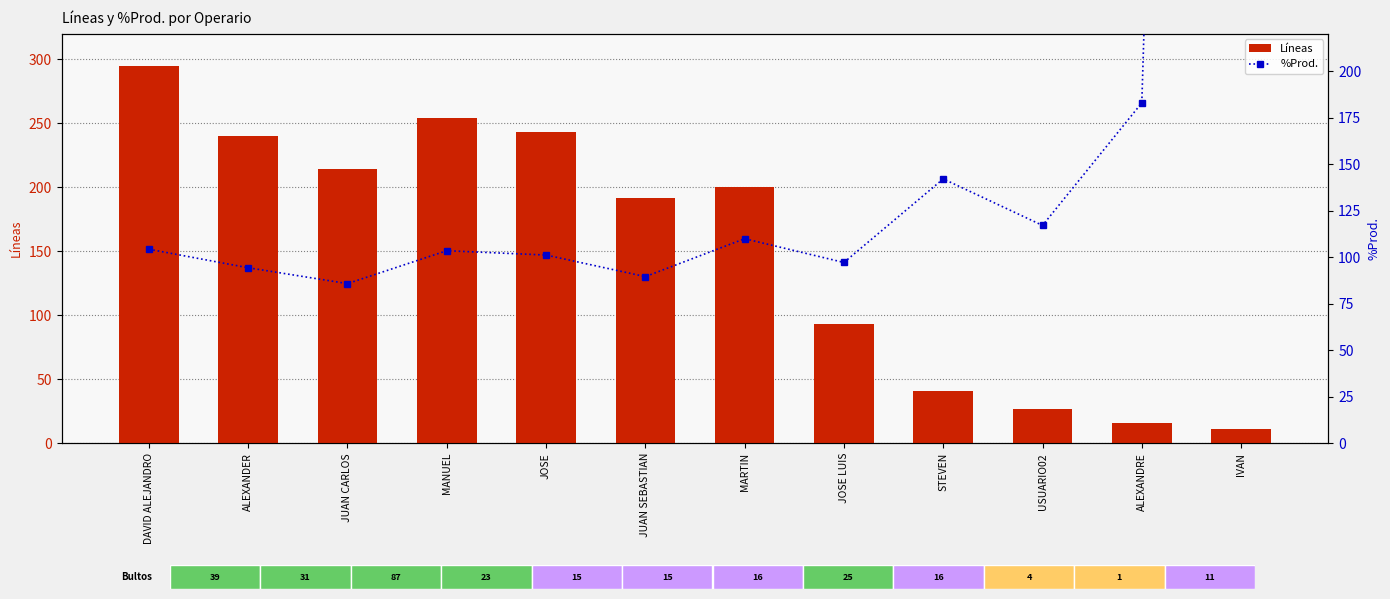

What is the spread (max minus min) of values at MARTIN?

90.1